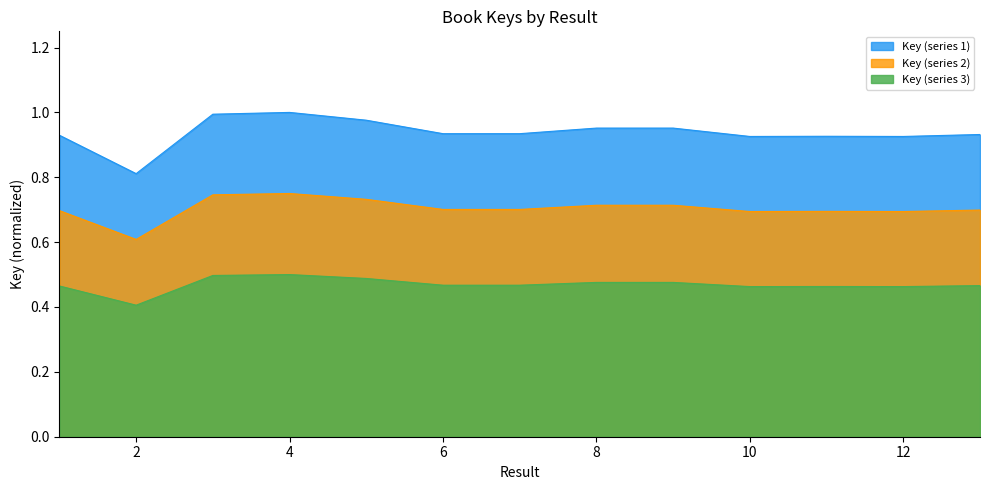

True or false: the data shows 1.0 at 3.

True